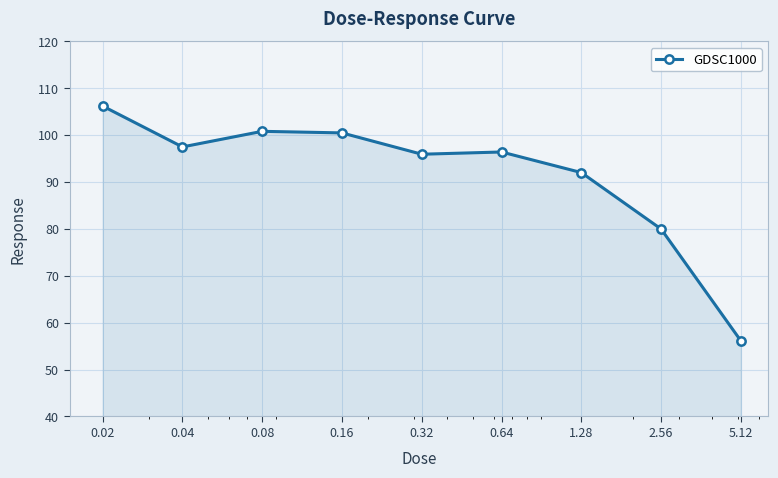

What is the maximum value shown in the chart?

106.2